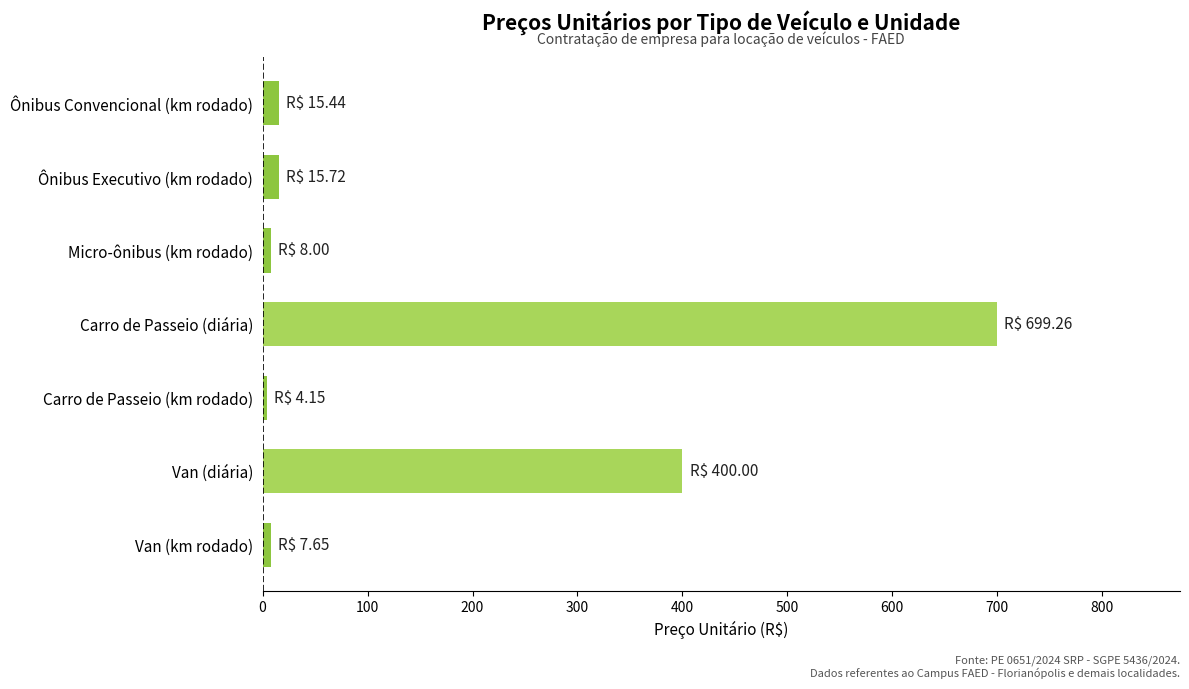

What is the sum of all values?

1150.2